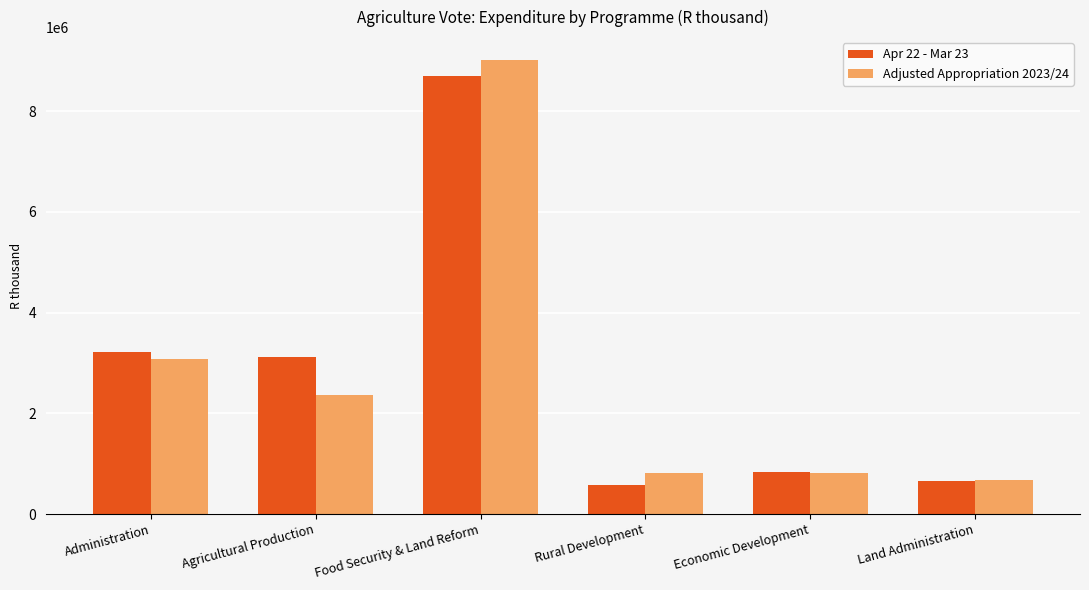

The Apr 22 - Mar 23 series shows 3123101 at Agricultural Production. True or false?

True